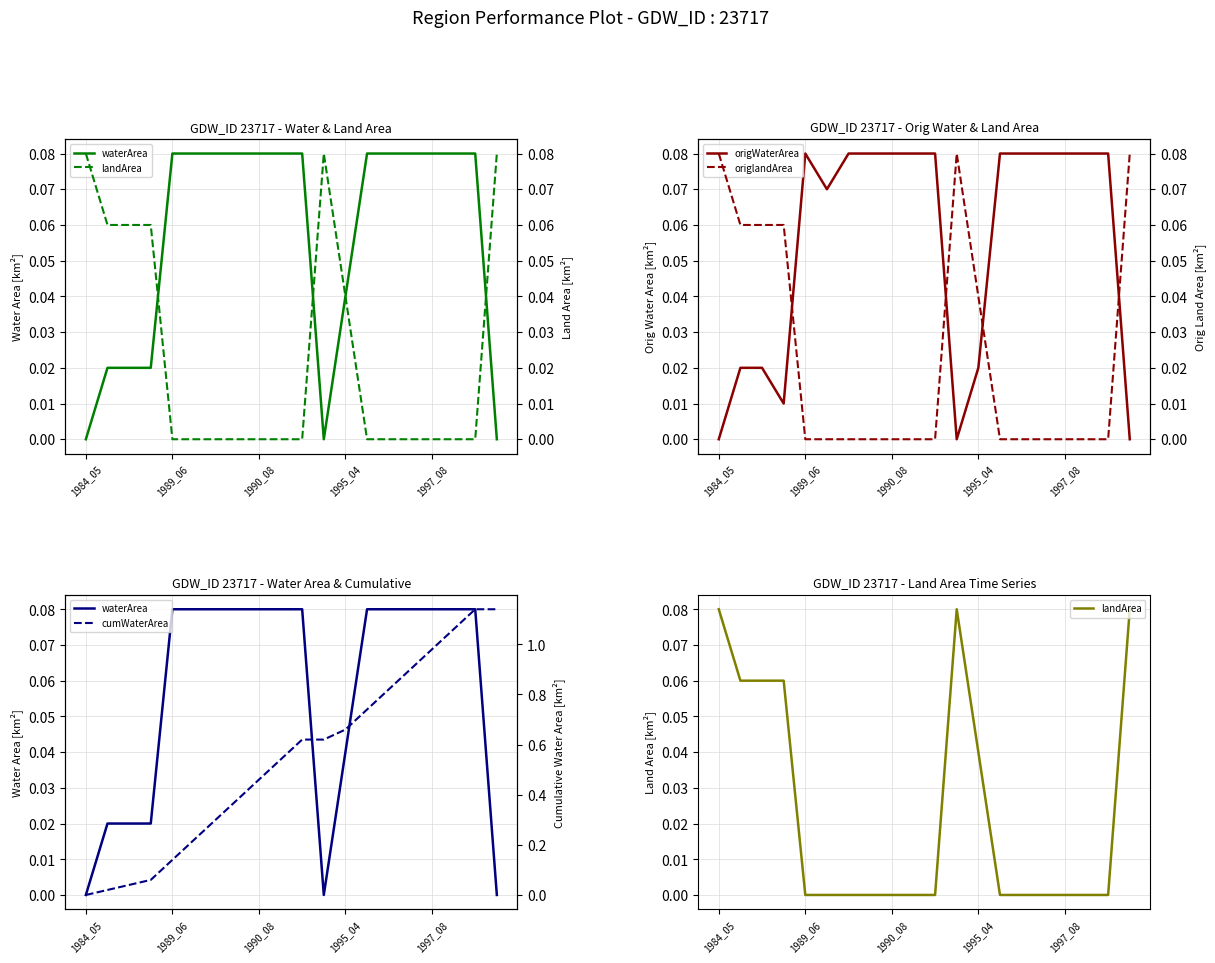

Where is origlandArea nearest to the value 0?

1989_06